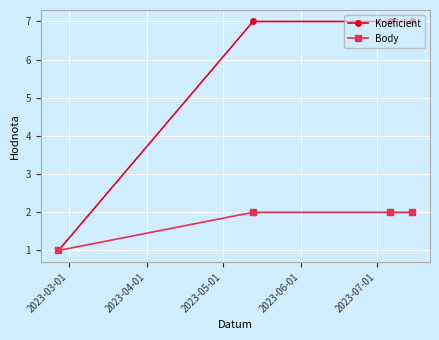

What is the greatest value displayed?

7